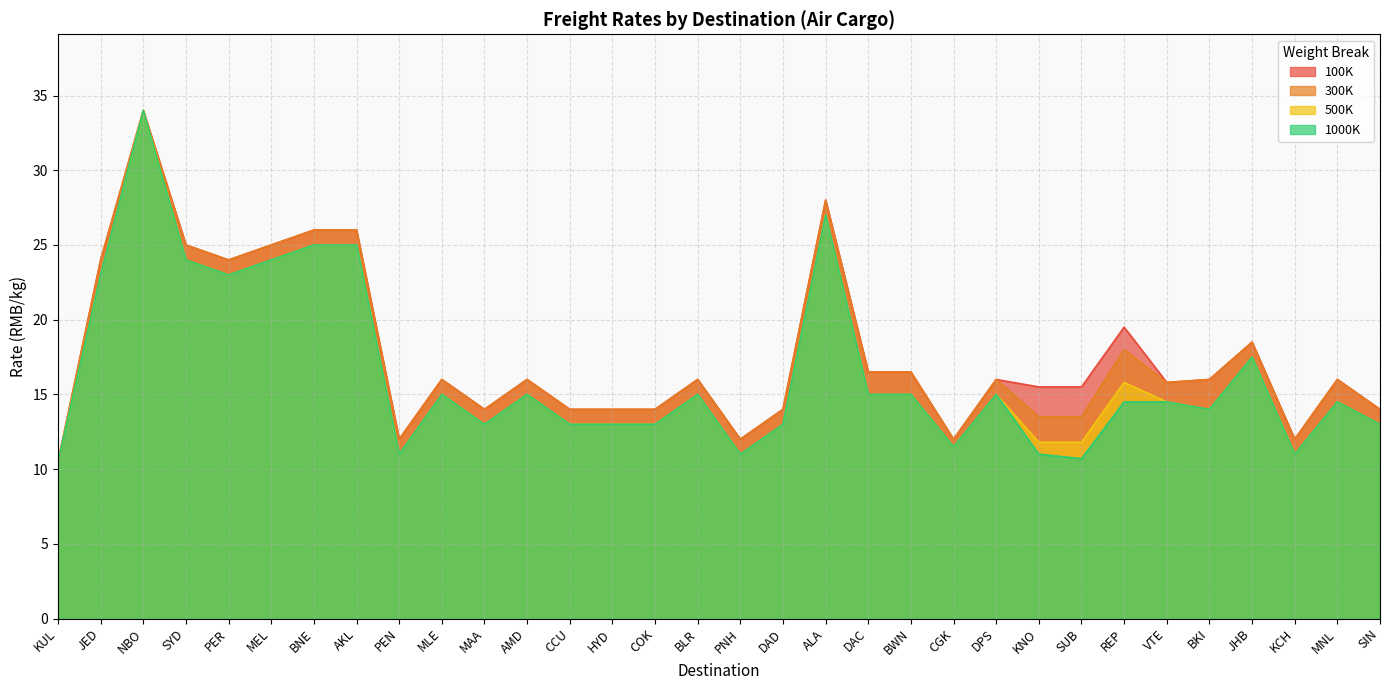

How many interior local valleys does the 1000K series have?

8